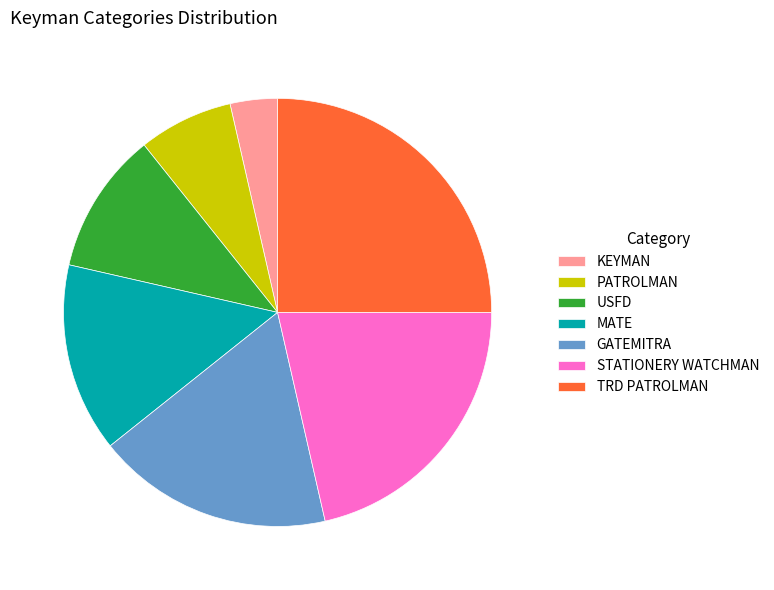

Which slice is the largest?

TRD PATROLMAN